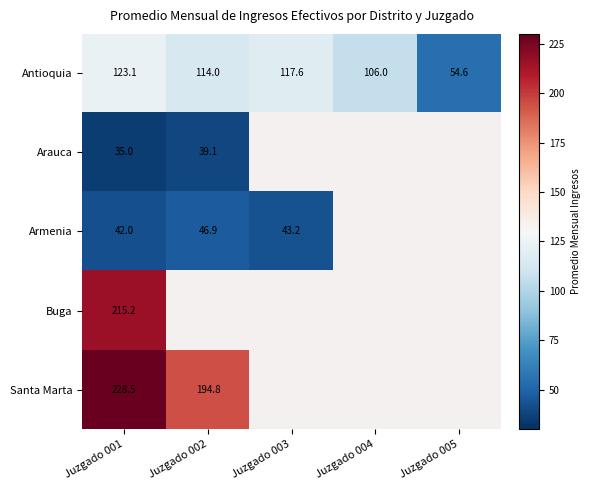

What value does the Antioquia series have at Juzgado 004?

106.0